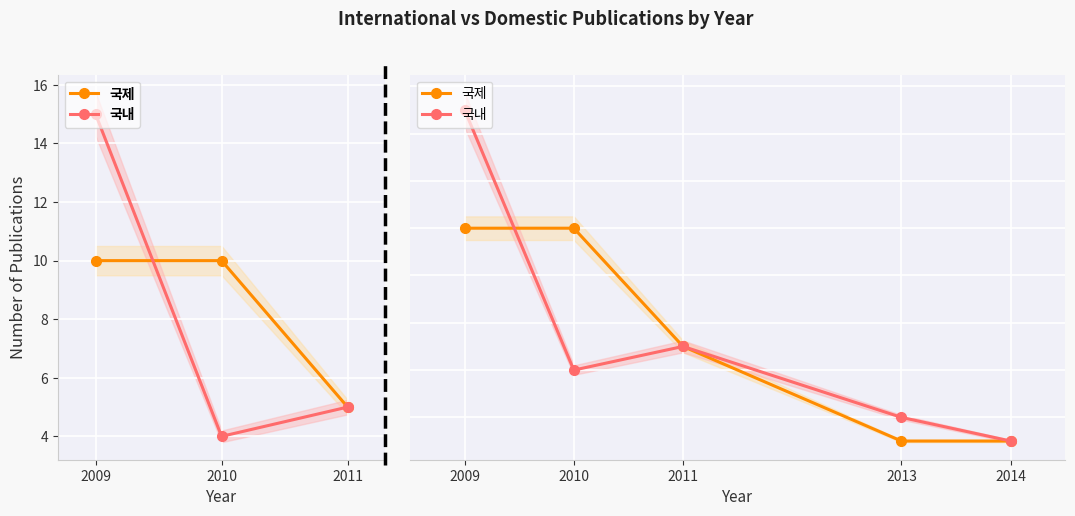

At which label is 국제 closest to 5?

2011